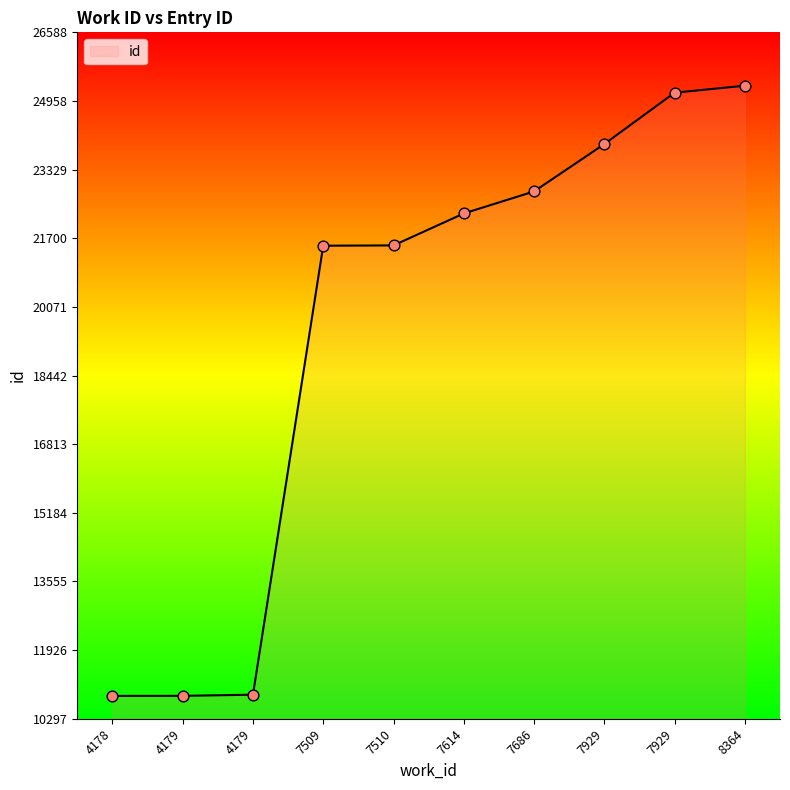

Which has a higher value, 7686 or 7510?

7686